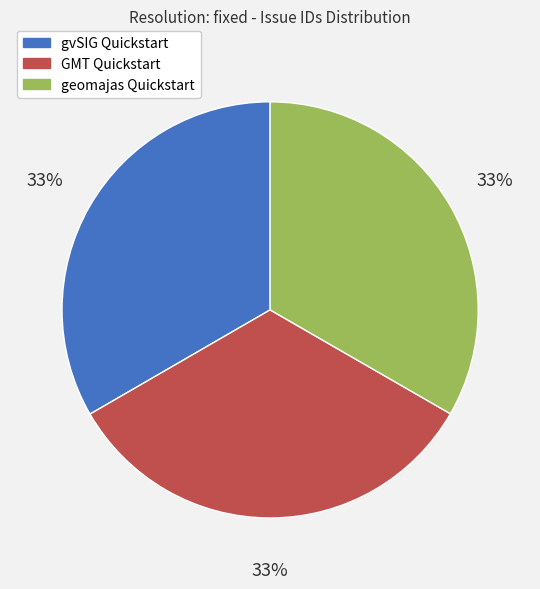

Do geomajas Quickstart and GMT Quickstart together represent more than half of the pie?

Yes